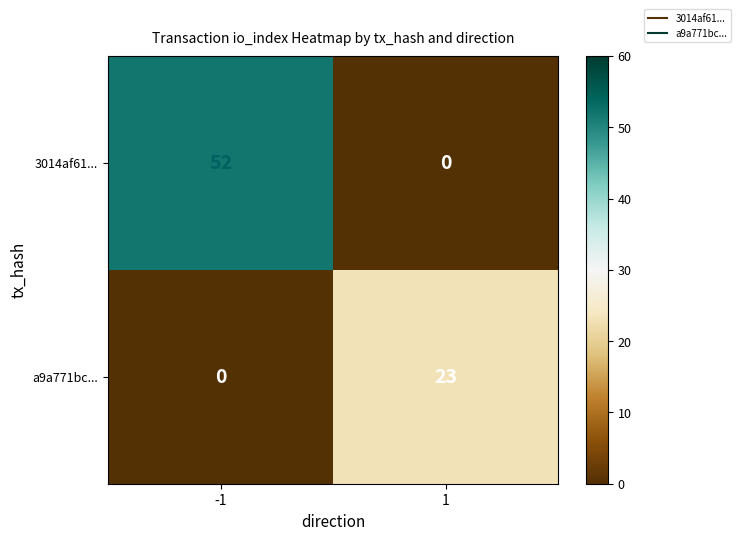

Between -1 and 1, which series saw the biggest shift?

3014af61...